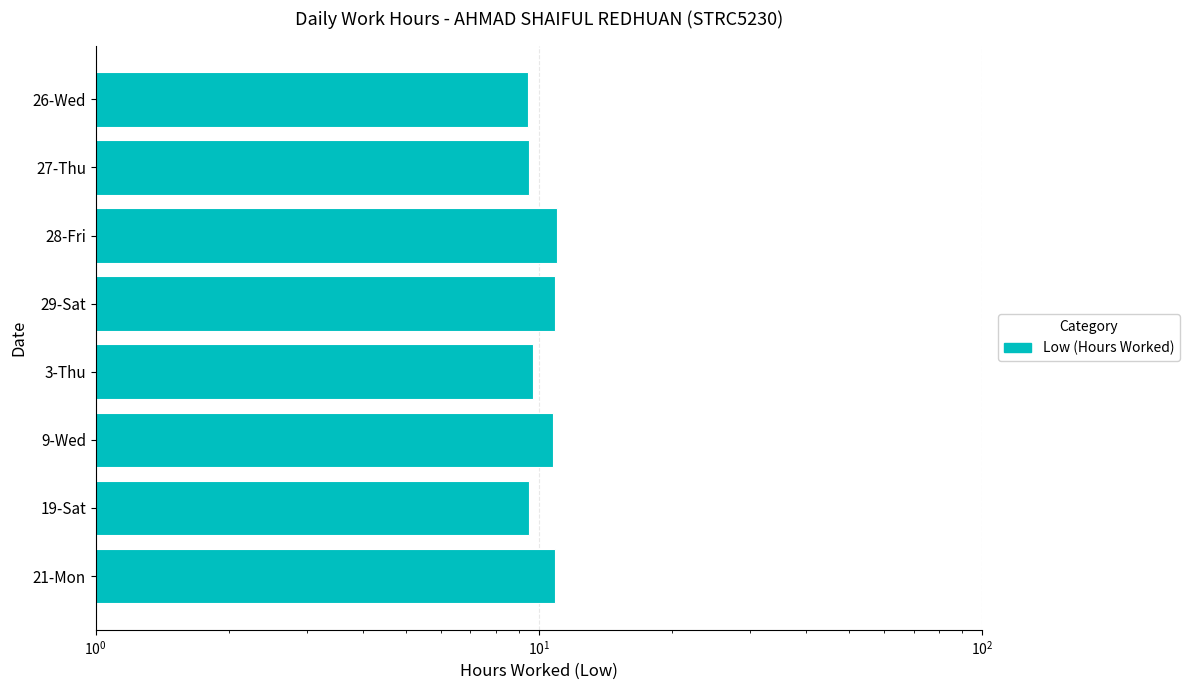

Are the bars grouped side by side (vs. stacked)?

No